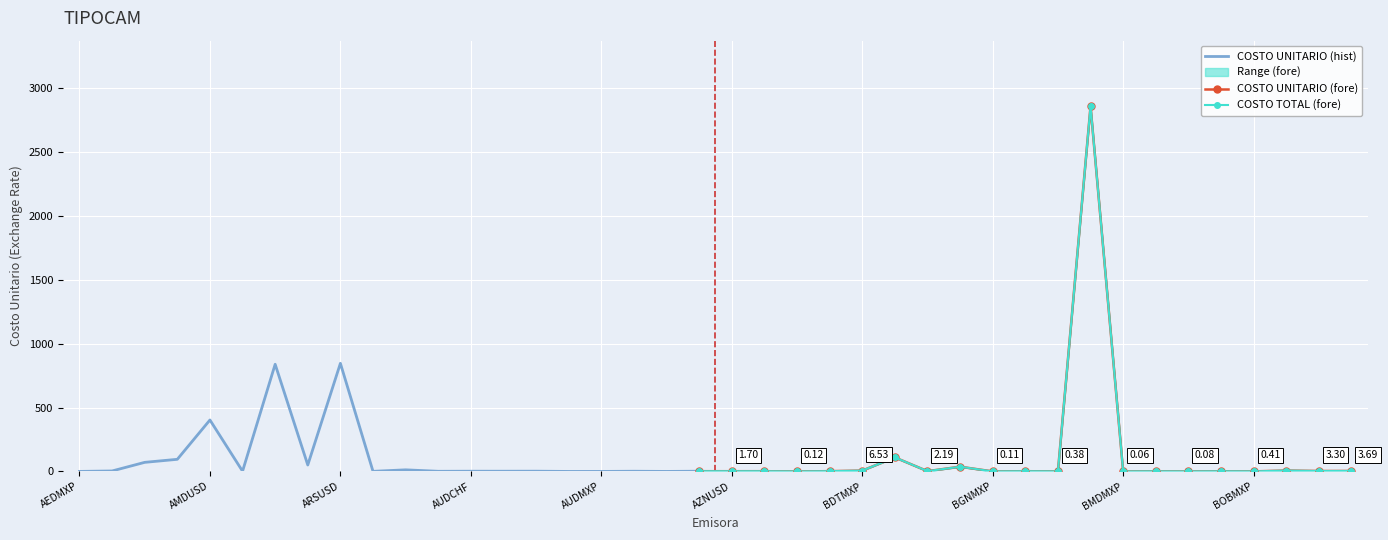

True or false: COSTO UNITARIO and COSTO TOTAL cross at least once.

False